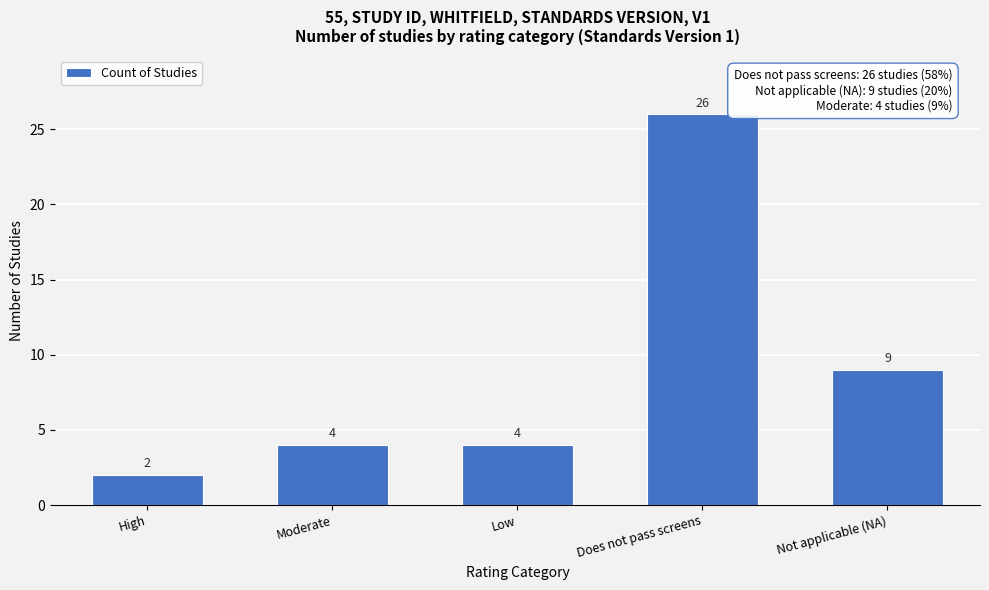

Reading right to left, extract all data points from this chart.

9	26	4	4	2